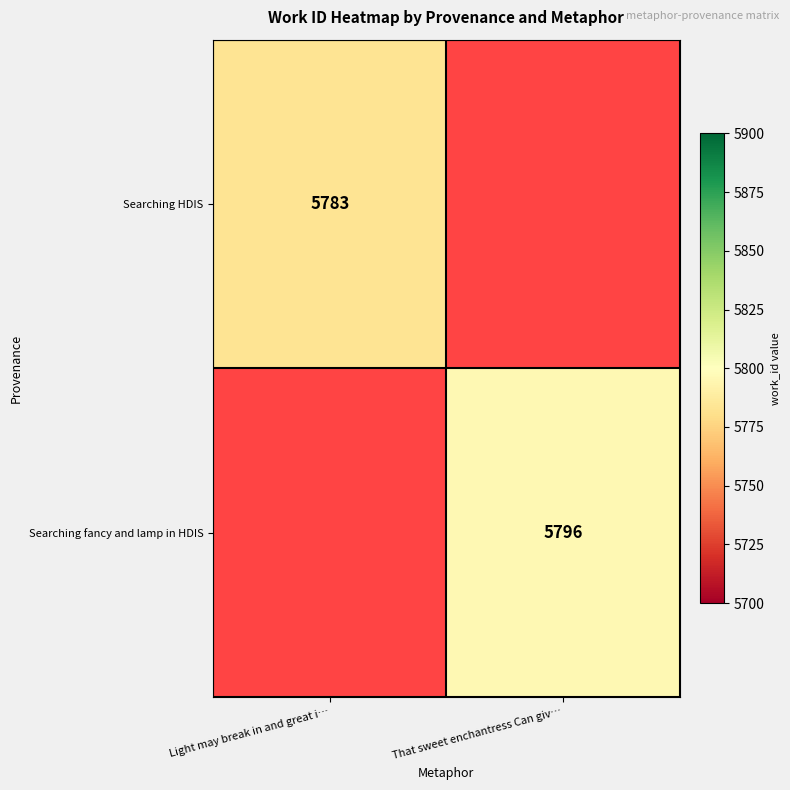

The Searching fancy and lamp in HDIS series shows 5796 at That sweet enchantress Can giv…. True or false?

True